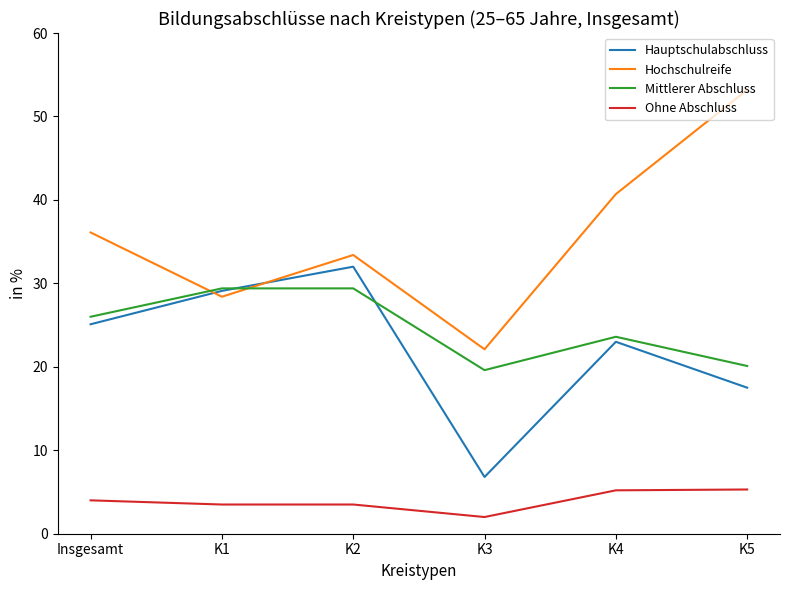

Where do Hochschulreife and Mittlerer Abschluss first cross each other?

Insgesamt and K1